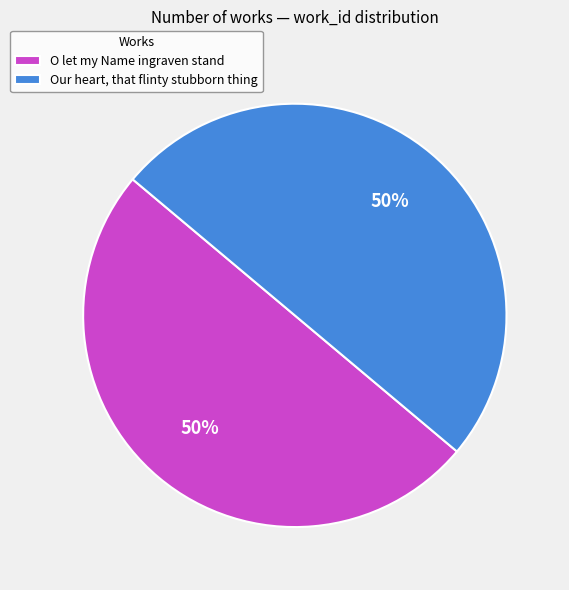

The O let my Name ingraven stand slice represents 50% of the pie. True or false?

True